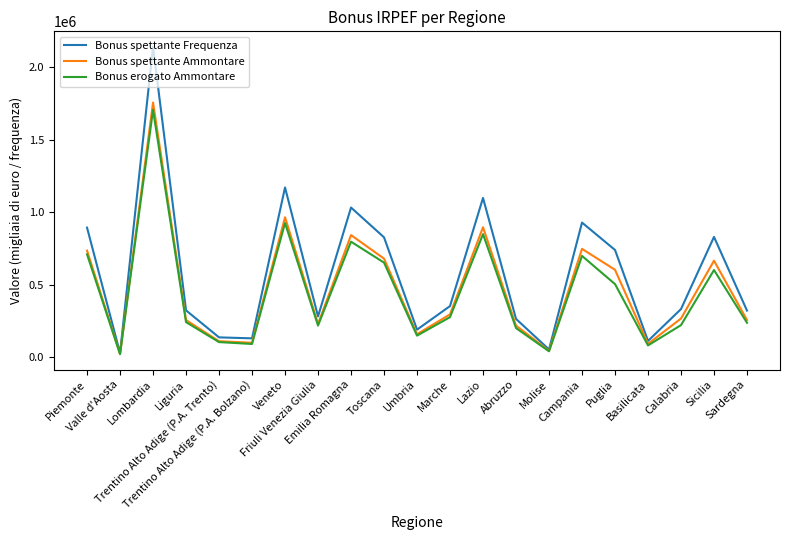

Which series has the largest range (max minus min)?

Bonus spettante Frequenza